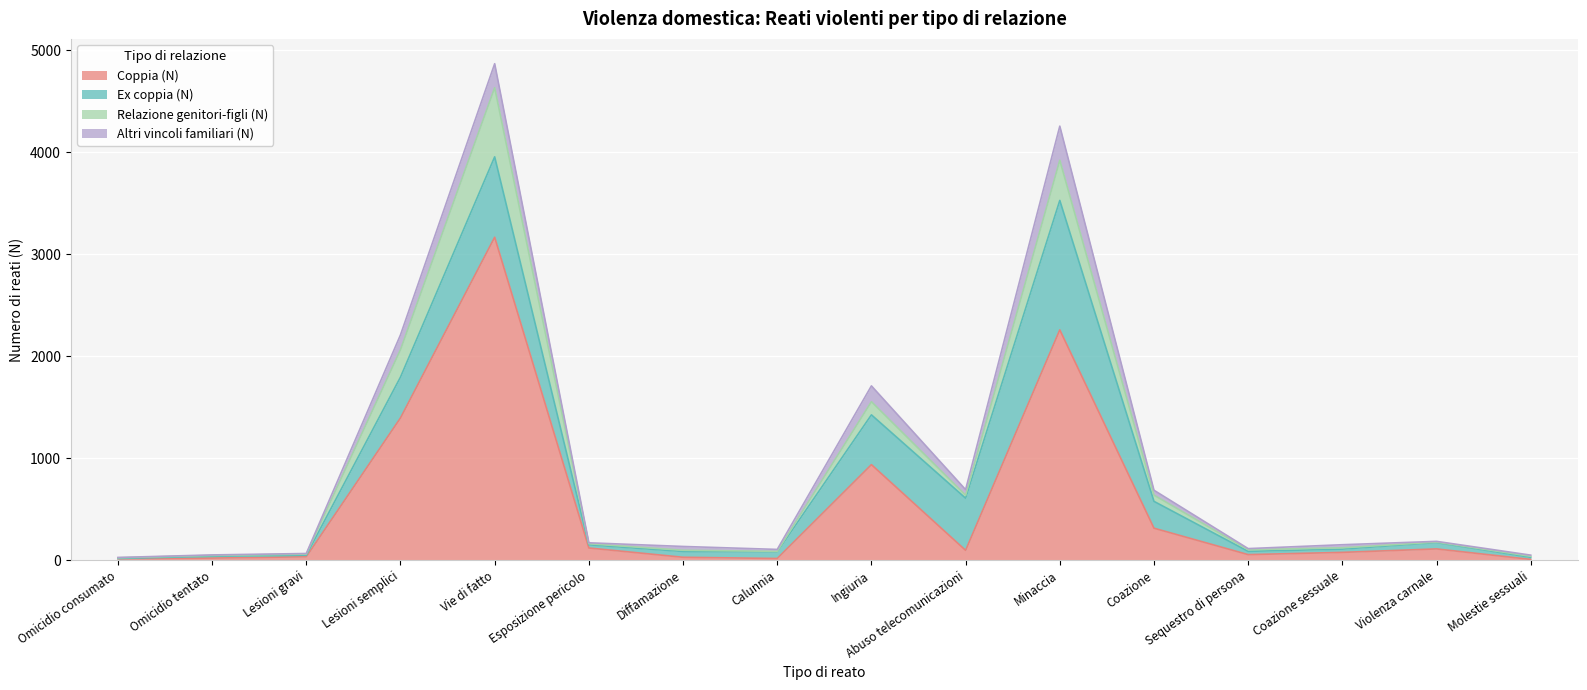

How many intersections are there between Coppia (N) and Ex coppia (N)?

5